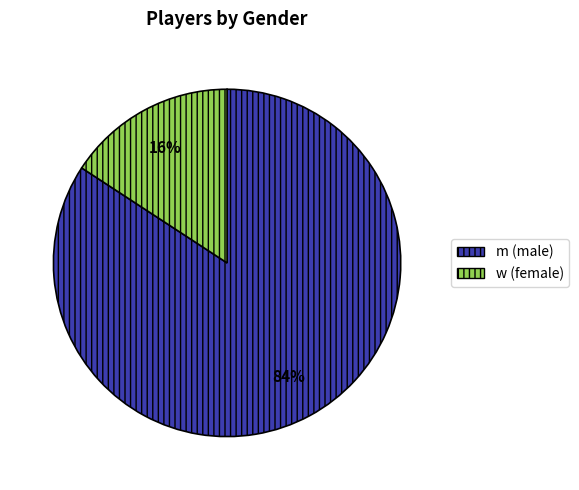

Which category has the smallest portion of the pie?

w